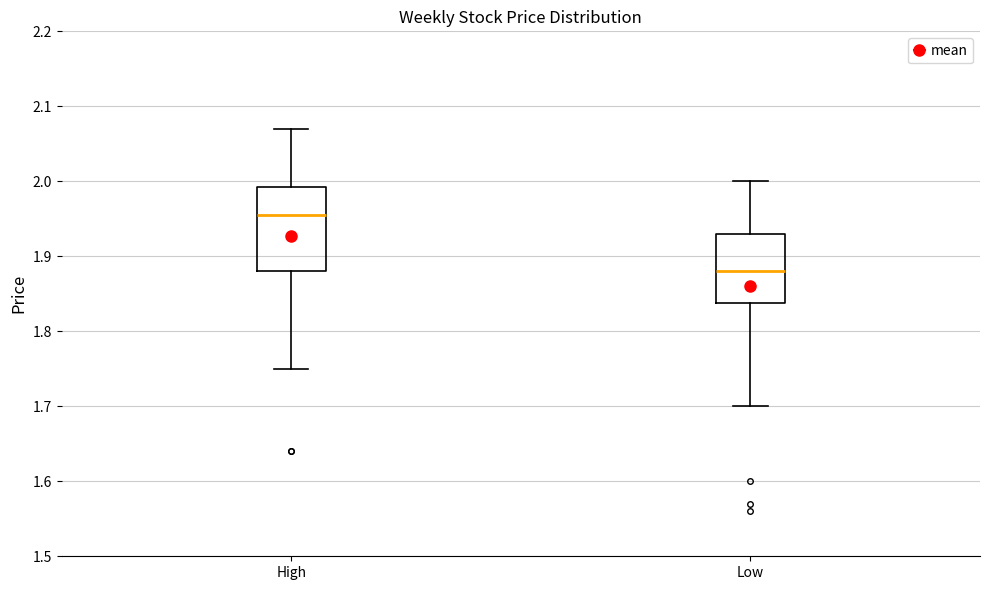

Reading left to right, transcribe this box plot: for each box, give where its median line is, the range the box spans, and where its two whiskers end, as read against the y-axis. The values are not printed on the chart, so give them approximately, as read against the axis.

High: median 1.96, box 1.88 to 1.99, whiskers 1.75 to 2.07
Low: median 1.88, box 1.84 to 1.93, whiskers 1.70 to 2.00